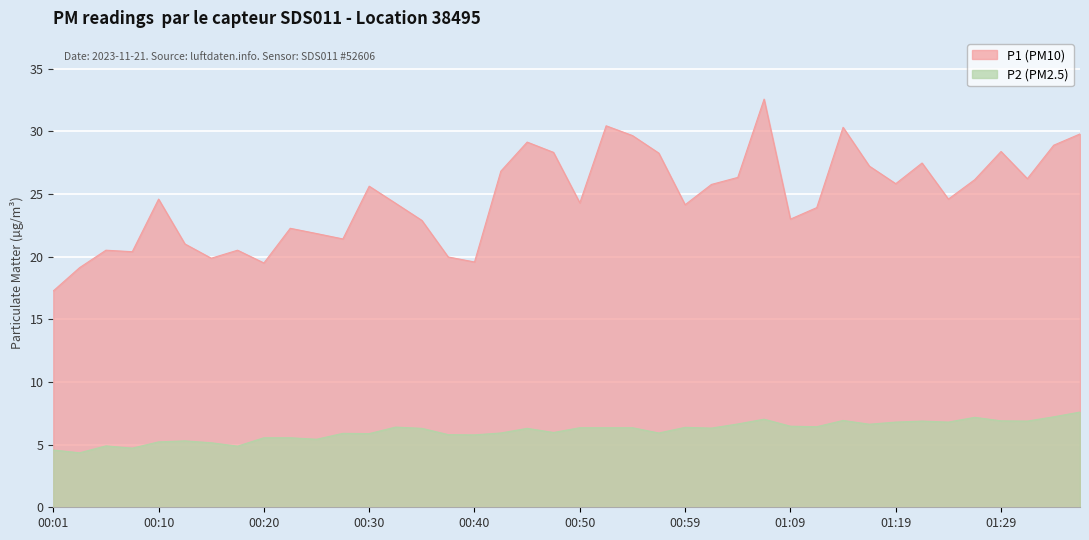

Reading left to right, extract all data points from this chart.

P1: 00:01=17.3	00:03=19.1	00:06=20.5	00:08=20.4	00:10=24.6	00:13=21.0	00:15=19.9	00:18=20.5	00:20=19.5	00:23=22.3	00:25=21.9	00:27=21.4	00:30=25.6	00:32=24.3	00:35=22.9	00:37=20.0	00:40=19.6	00:42=26.8	00:45=29.1	00:47=28.3	00:50=24.3	00:52=30.4	00:54=29.7	00:57=28.3	00:59=24.1	01:02=25.8	01:04=26.3	01:07=32.6	01:09=23.0	01:12=23.9	01:14=30.3	01:16=27.2	01:19=25.8	01:21=27.5	01:24=24.6	01:26=26.1	01:29=28.4	01:31=26.2	01:34=28.9	01:36=29.8
P2: 00:01=4.6	00:03=4.3	00:06=4.9	00:08=4.7	00:10=5.2	00:13=5.3	00:15=5.2	00:18=4.9	00:20=5.5	00:23=5.5	00:25=5.4	00:27=5.9	00:30=5.9	00:32=6.4	00:35=6.3	00:37=5.8	00:40=5.8	00:42=5.9	00:45=6.3	00:47=6.0	00:50=6.3	00:52=6.3	00:54=6.3	00:57=5.9	00:59=6.4	01:02=6.3	01:04=6.7	01:07=7.0	01:09=6.5	01:12=6.4	01:14=6.9	01:16=6.6	01:19=6.8	01:21=6.9	01:24=6.8	01:26=7.2	01:29=6.9	01:31=6.9	01:34=7.2	01:36=7.6